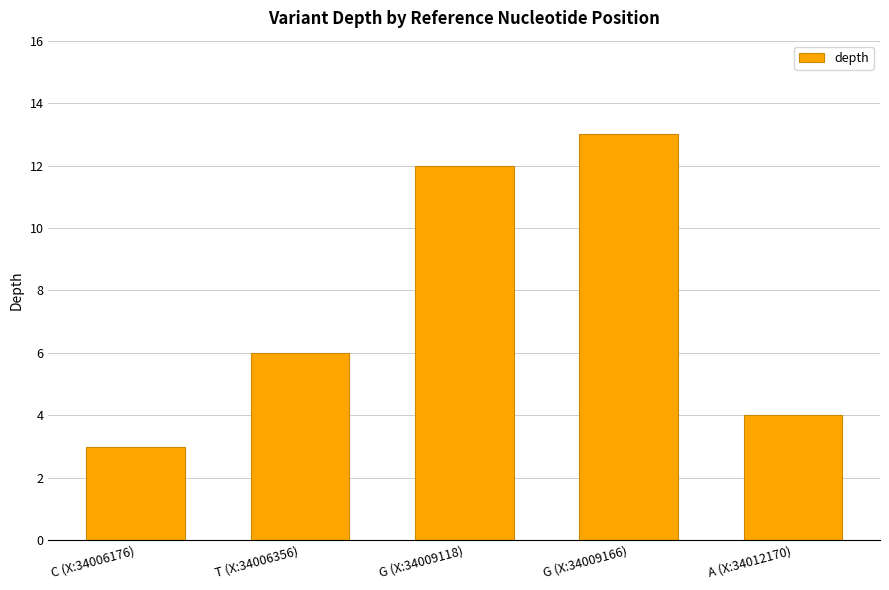

At which label is the value closest to 8?

T (X:34006356)